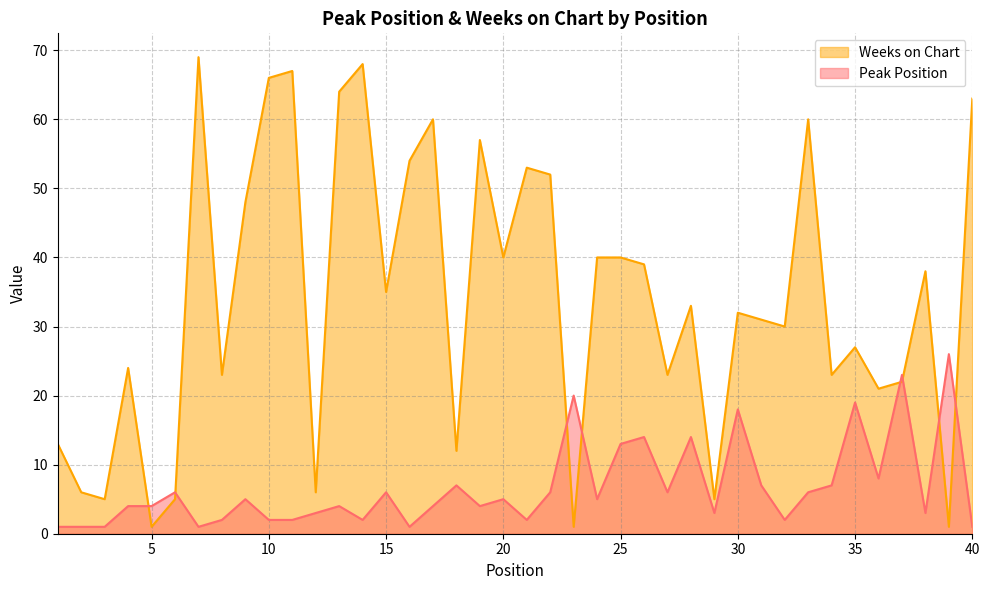

How many interior local peaks does the Peak Position series have?

13